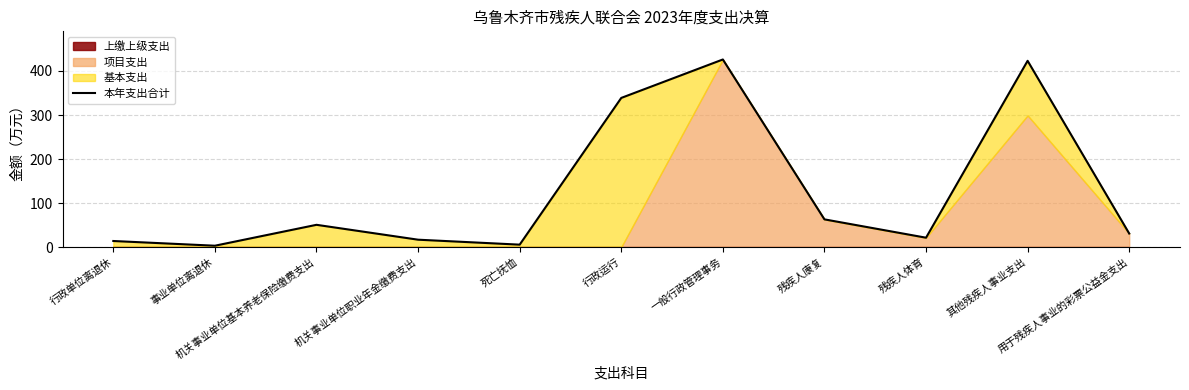

Reading left to right, transcribe all the data shown in this chart.

行政单位离退休=13.9	事业单位离退休=3.2	机关事业单位基本养老保险缴费支出=50.6	机关事业单位职业年金缴费支出=16.9	死亡抚恤=5.6	行政运行=338.8	一般行政管理事务=426.1	残疾人康复=63.0	残疾人体育=21.4	其他残疾人事业支出=423.1	用于残疾人事业的彩票公益金支出=30.9